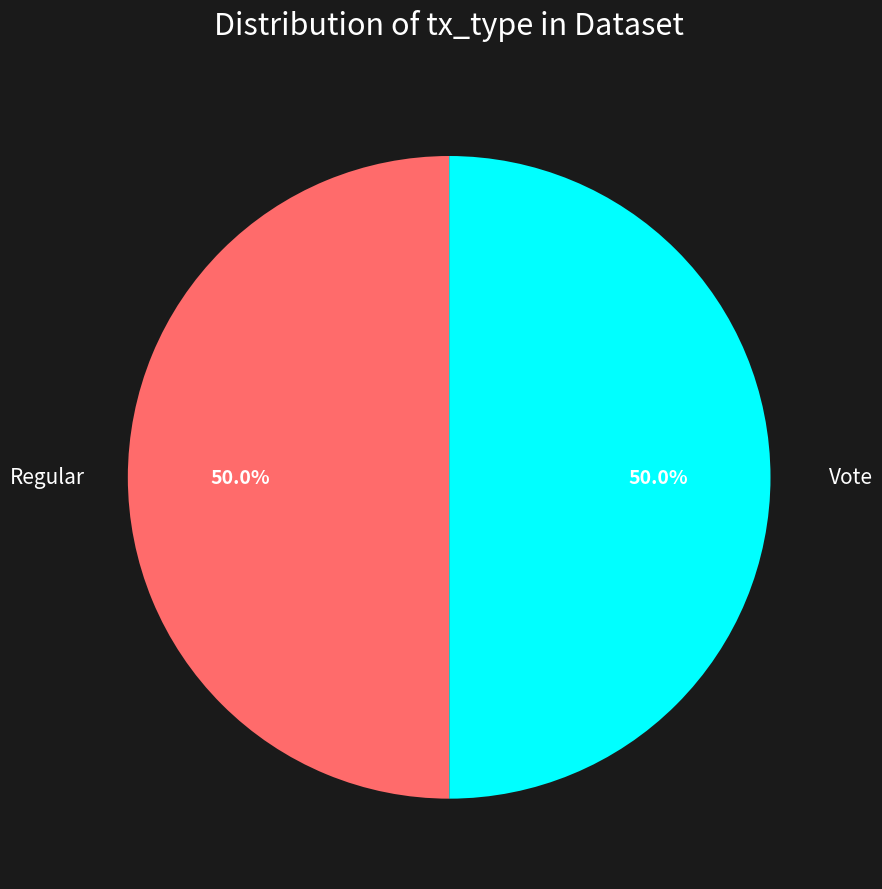

How much of the chart is everything except Regular?

50.0%